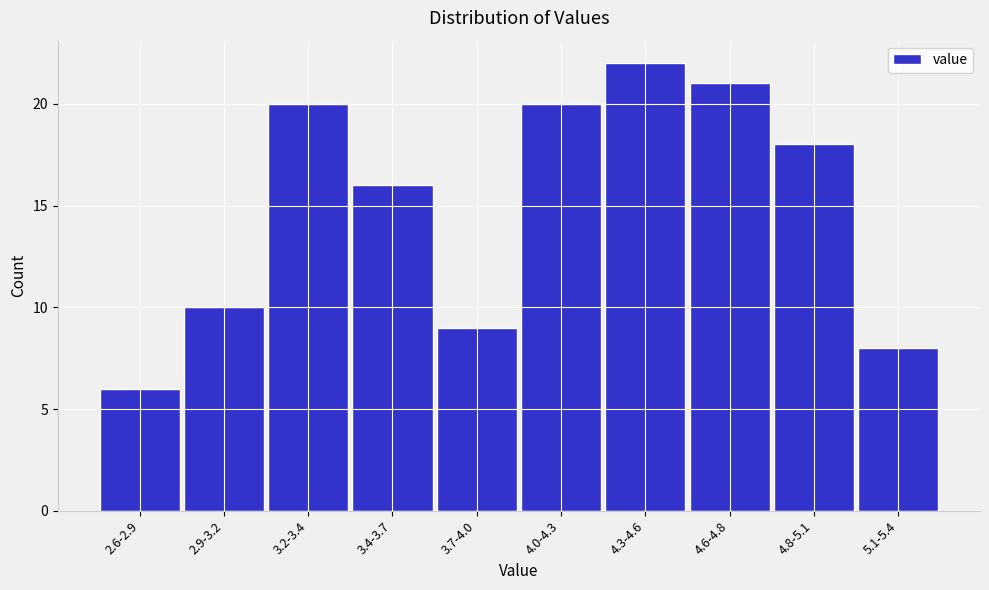

Reading left to right, list all the values displayed in this chart.

6	10	20	16	9	20	22	21	18	8